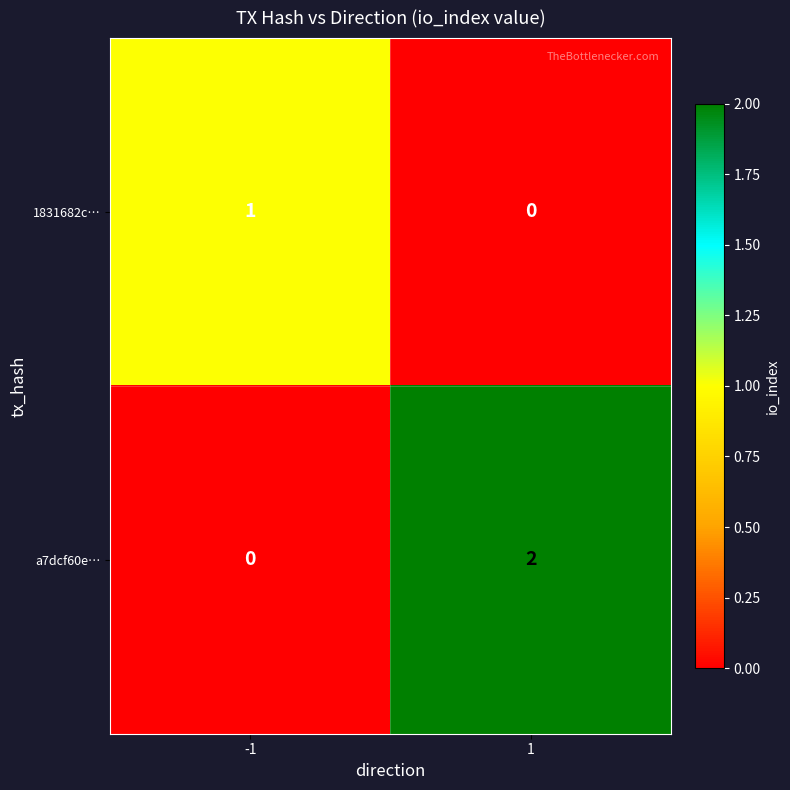

The 1831682c… series shows 1 at 1. True or false?

False